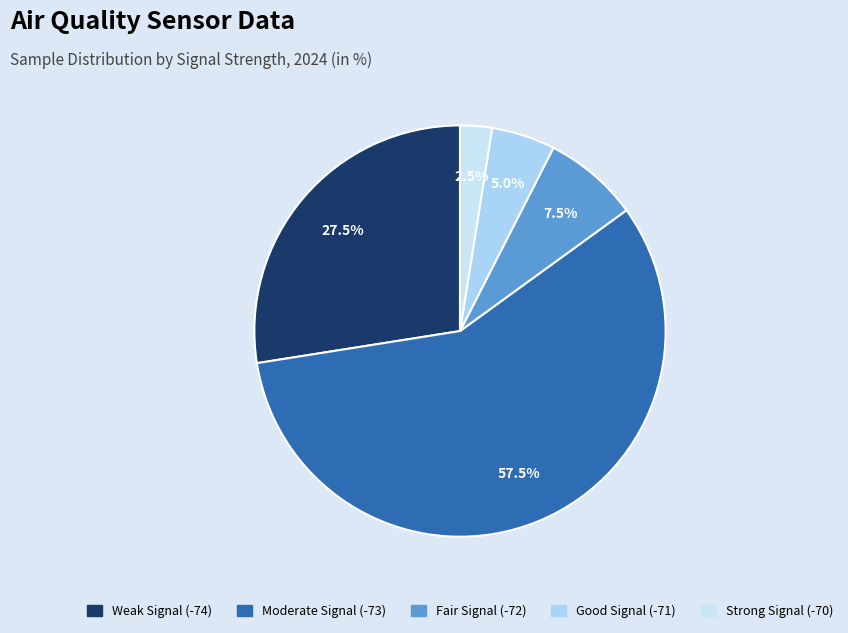

Is there any slice that represents more than half of the pie?

Yes